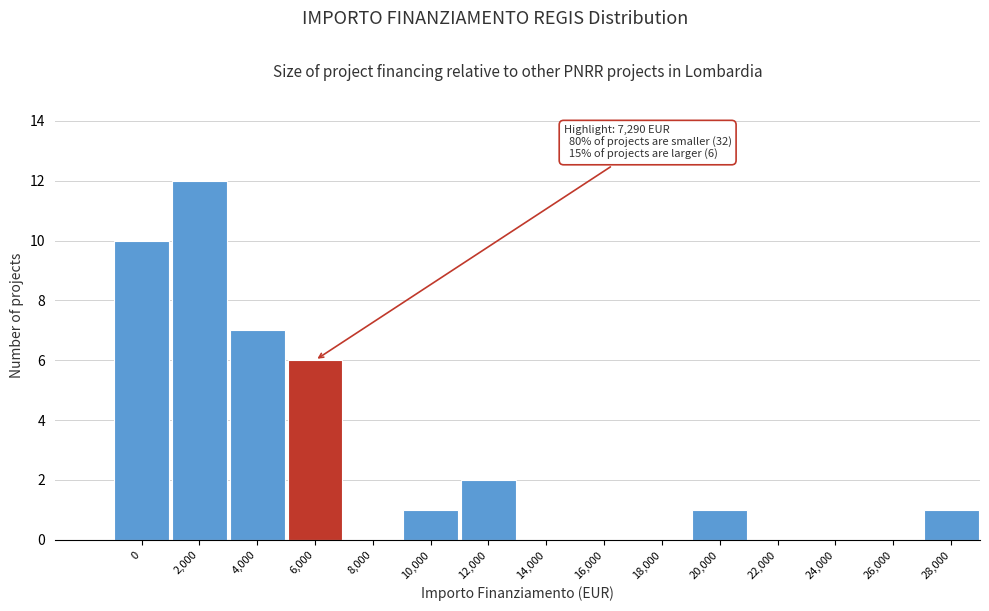

Reading right to left, transcribe all the data shown in this chart.

28,000=1	26,000=0	24,000=0	22,000=0	20,000=1	18,000=0	16,000=0	14,000=0	12,000=2	10,000=1	8,000=0	6,000=6	4,000=7	2,000=12	0=10